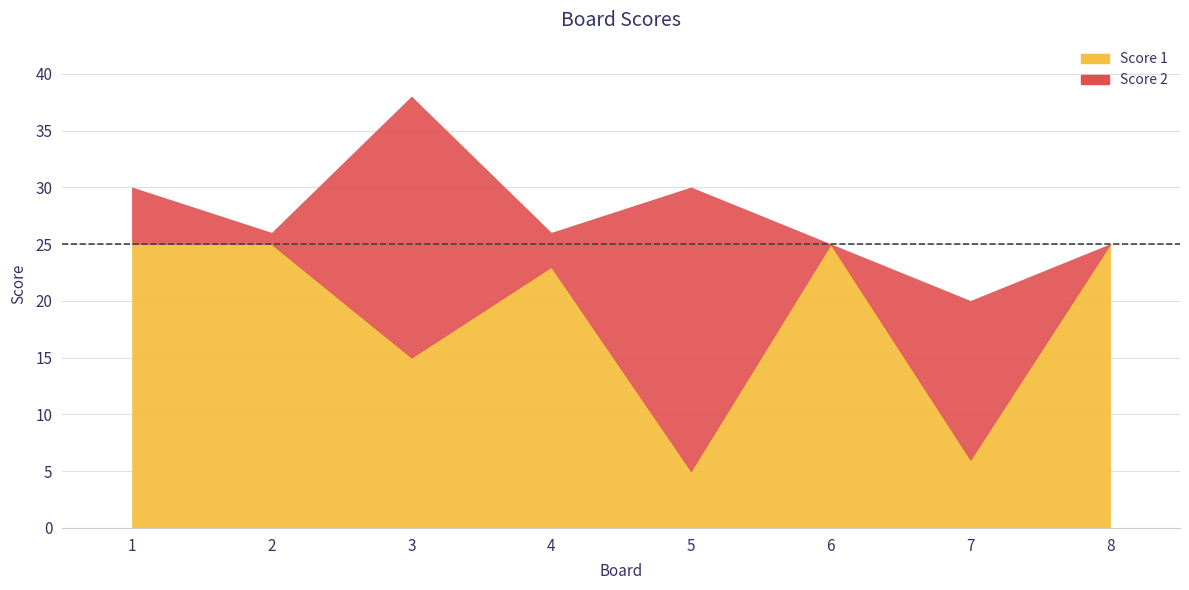

How many data points does each series have?

8